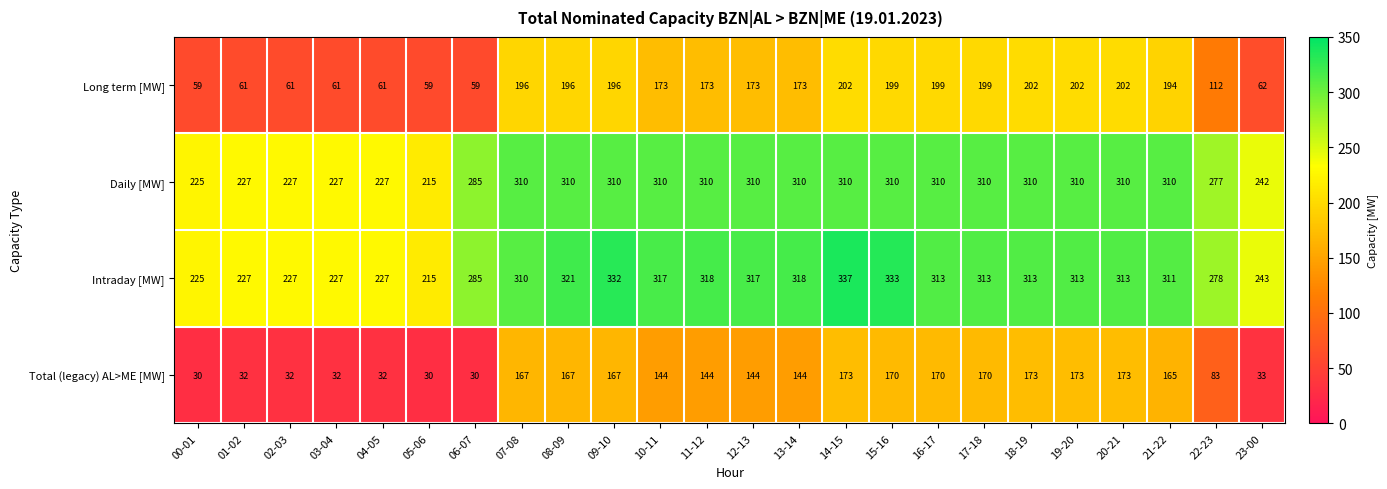

At which category is the sum across all series the highest?

14-15